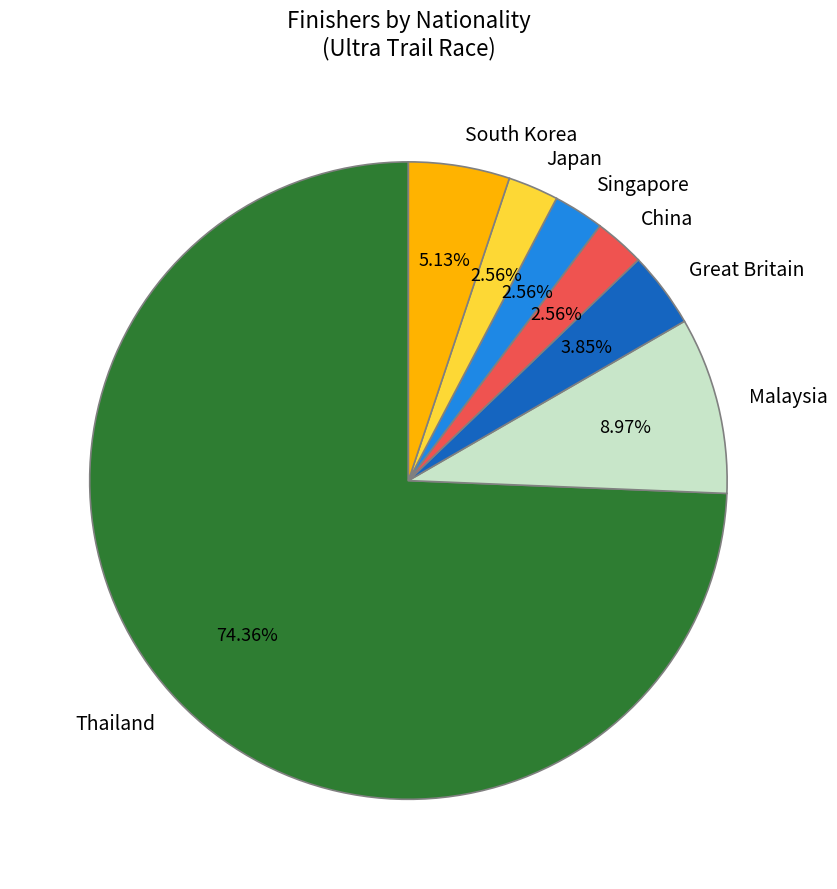

What is the largest slice in the pie chart?

Thailand